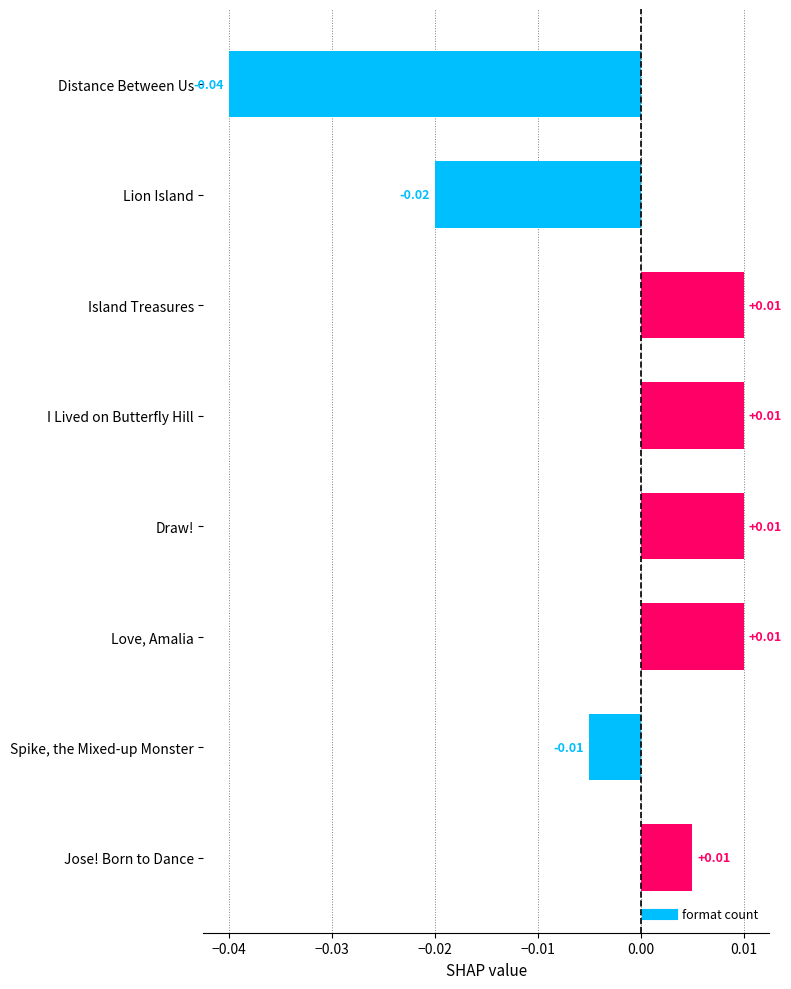

At which category does the chart reach its minimum across all series?

Distance Between Us